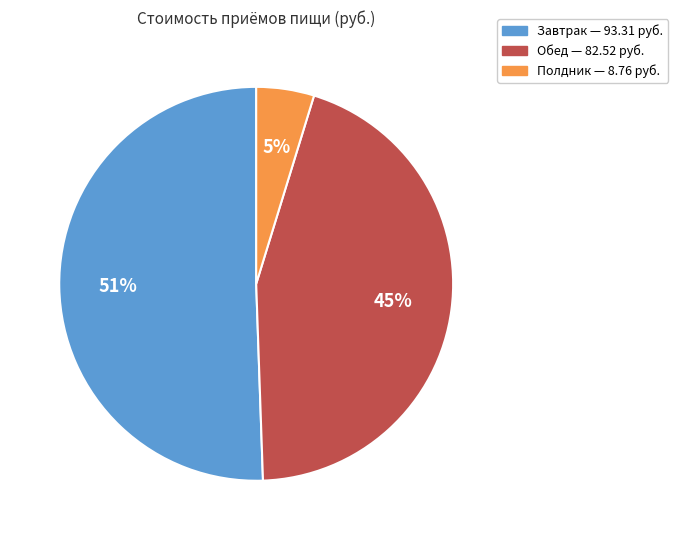

How many segments does this pie chart have?

3